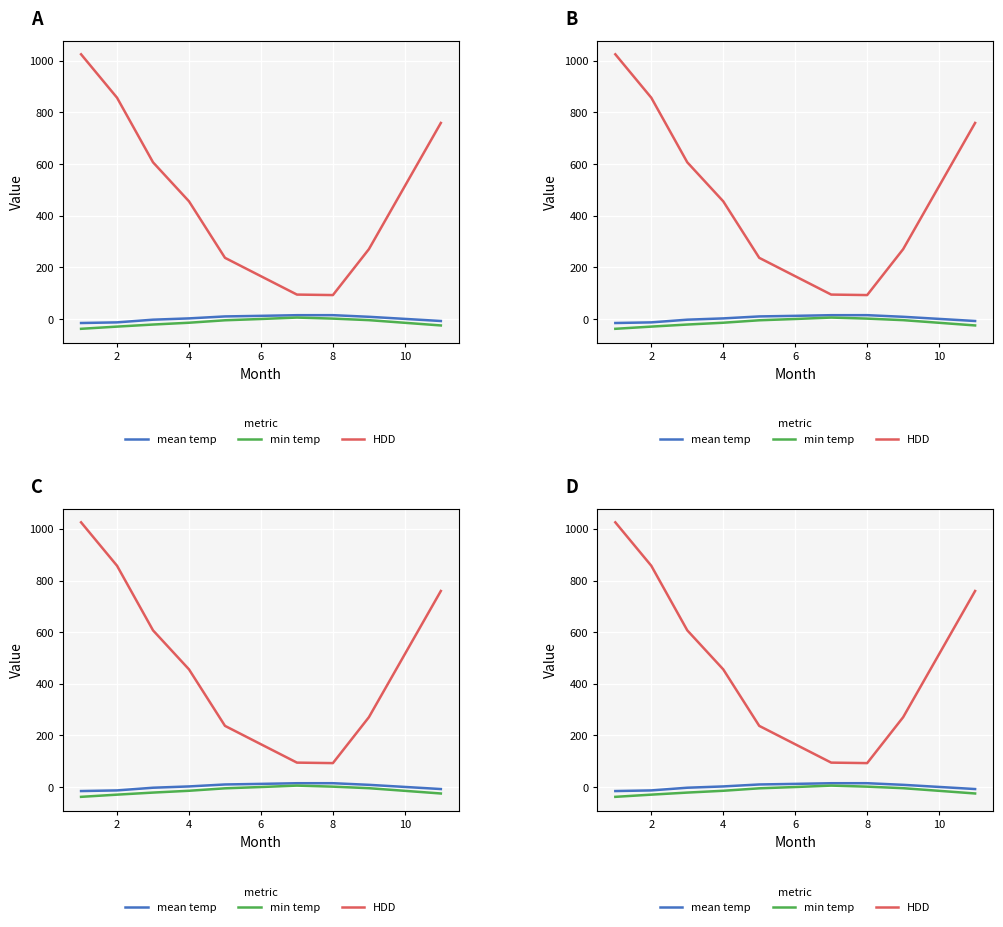

What is the difference between the maximum and minimum values in the HDD series?

932.2